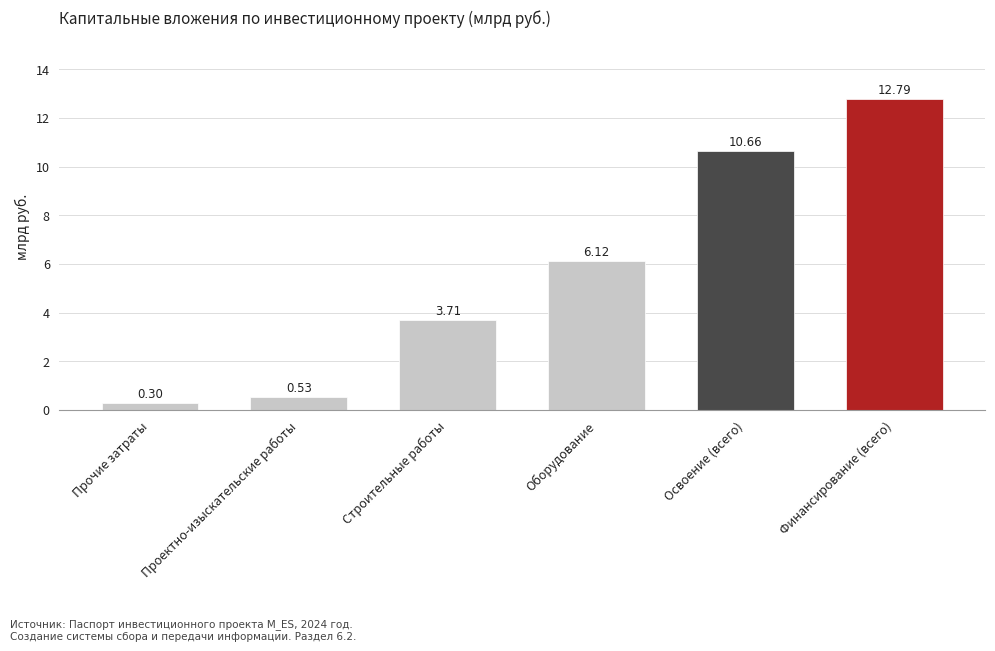

What position from the right is Оборудование?

3